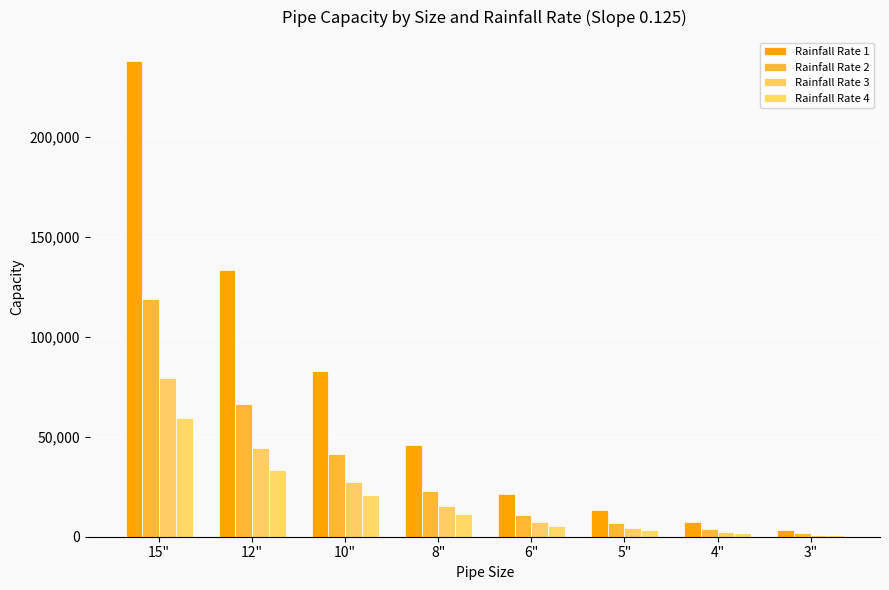

Between 4" and 10", which is larger?

10"